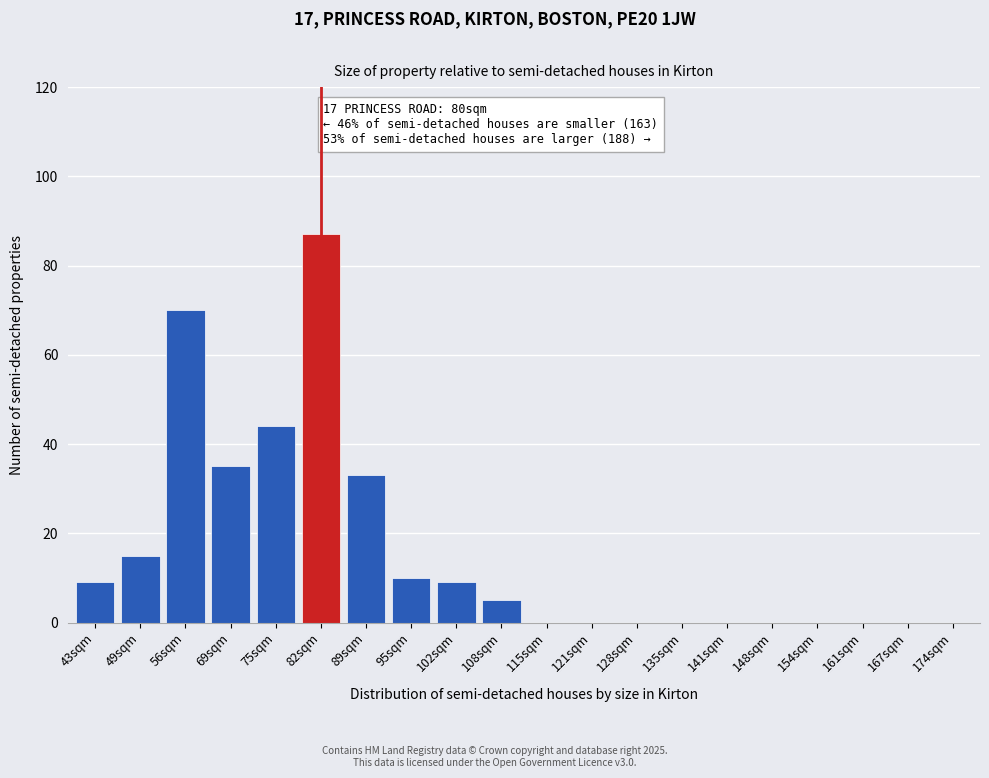

Reading left to right, list all the values displayed in this chart.

43sqm=9	49sqm=15	56sqm=70	69sqm=35	75sqm=44	82sqm=87	89sqm=33	95sqm=10	102sqm=9	108sqm=5	115sqm=0	121sqm=0	128sqm=0	135sqm=0	141sqm=0	148sqm=0	154sqm=0	161sqm=0	167sqm=0	174sqm=0